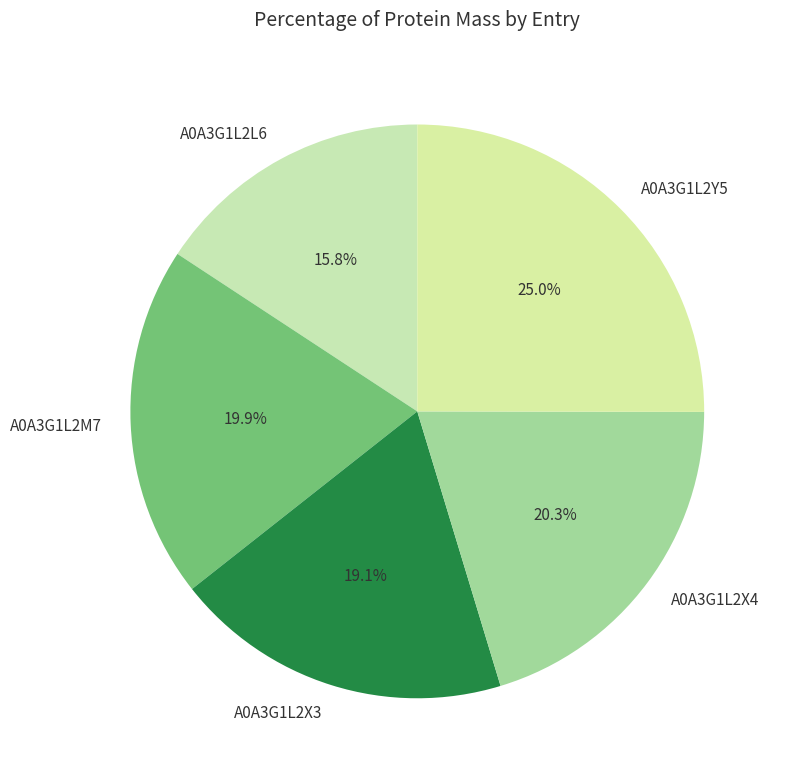

The A0A3G1L2M7 slice represents 20% of the pie. True or false?

True